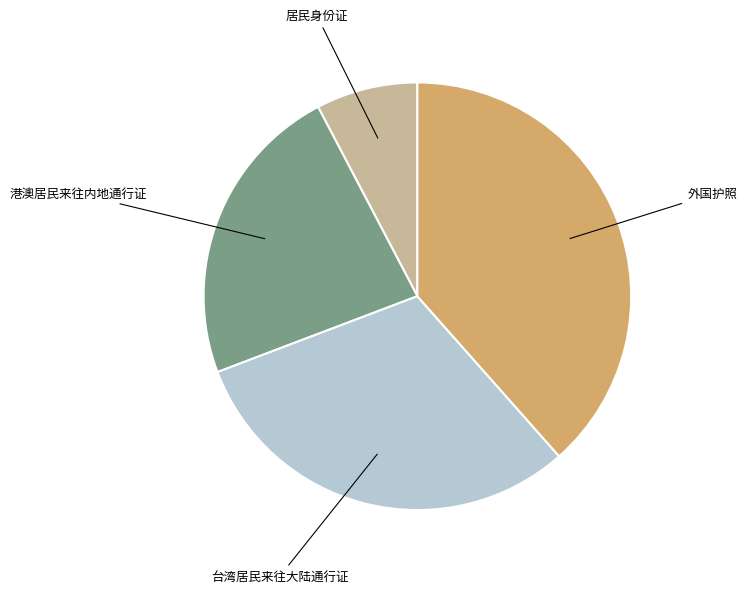

Is there any slice that represents more than half of the pie?

No